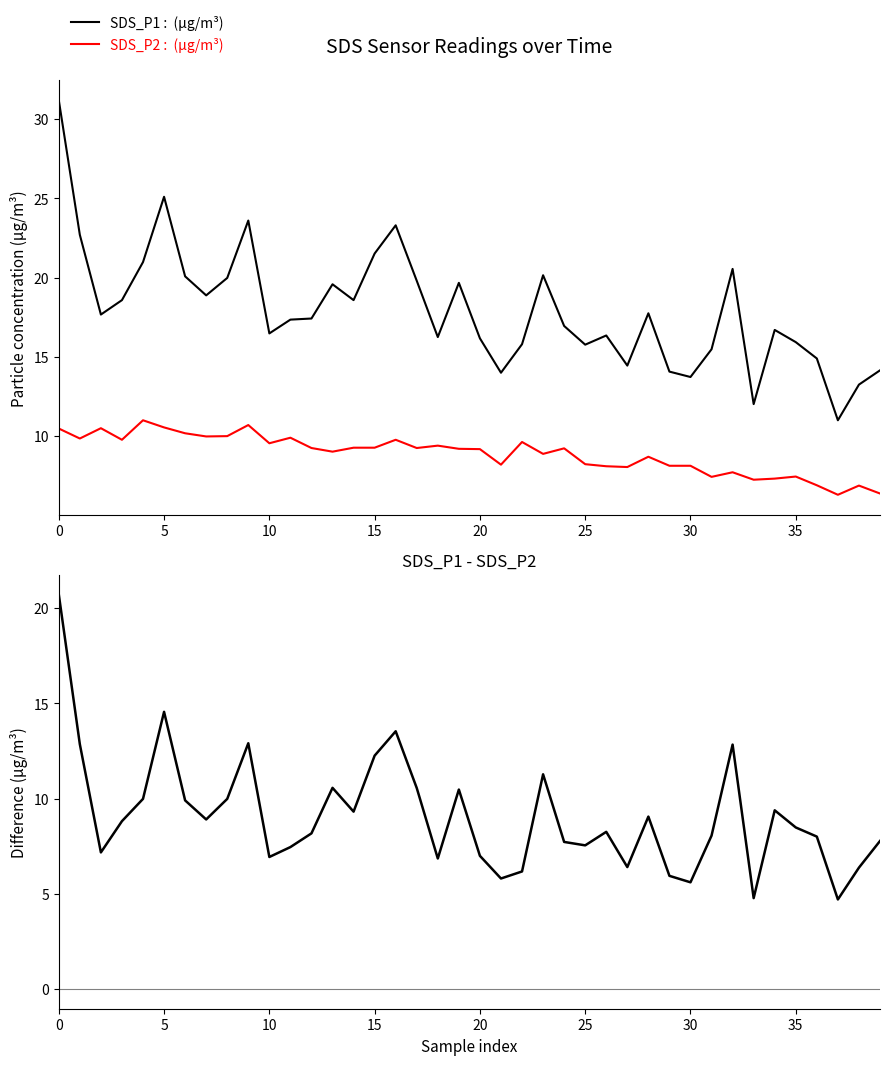

What is the highest value of the SDS_P1 - SDS_P2 series?

20.7